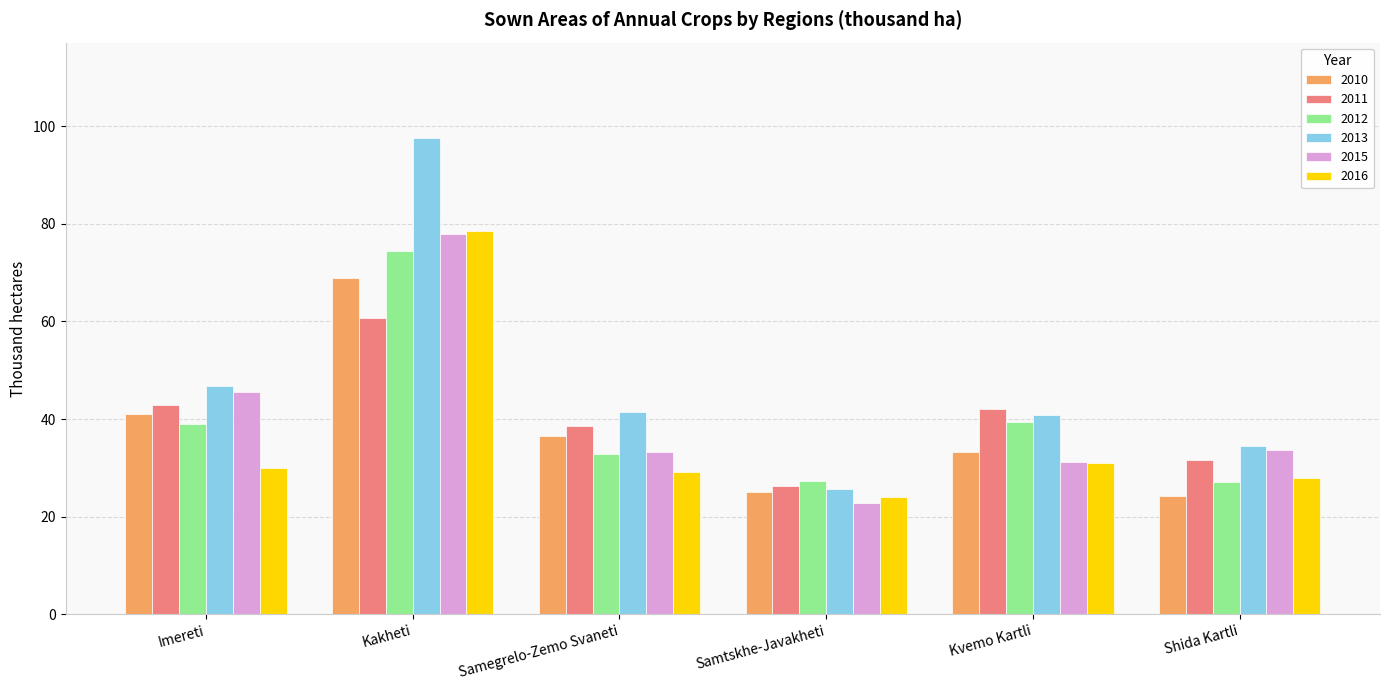

What is the difference between the maximum and minimum values in the 2011 series?

34.4